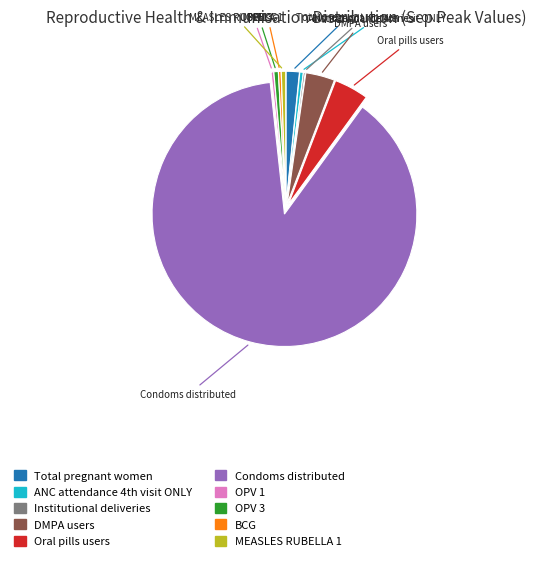

Is Condoms distributed the majority of the pie?

Yes